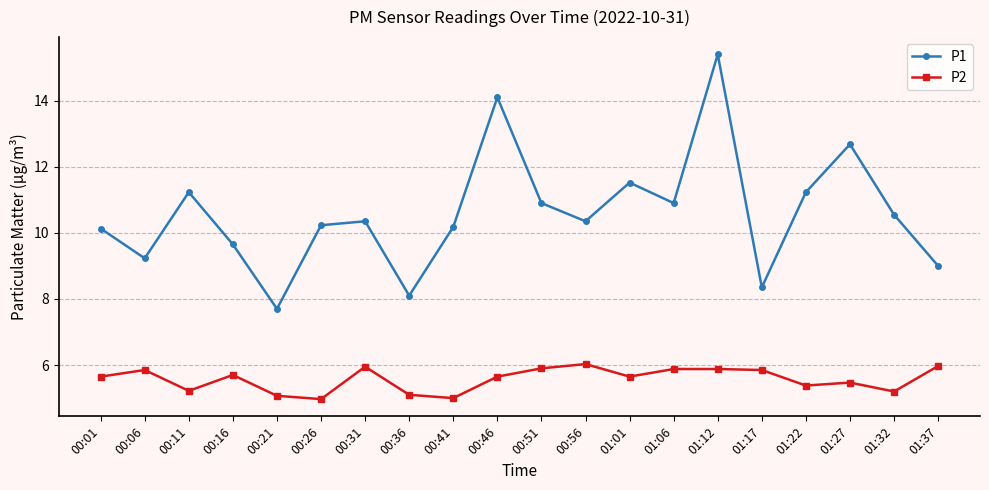

At how many categories does at least one series exceed 15?

1